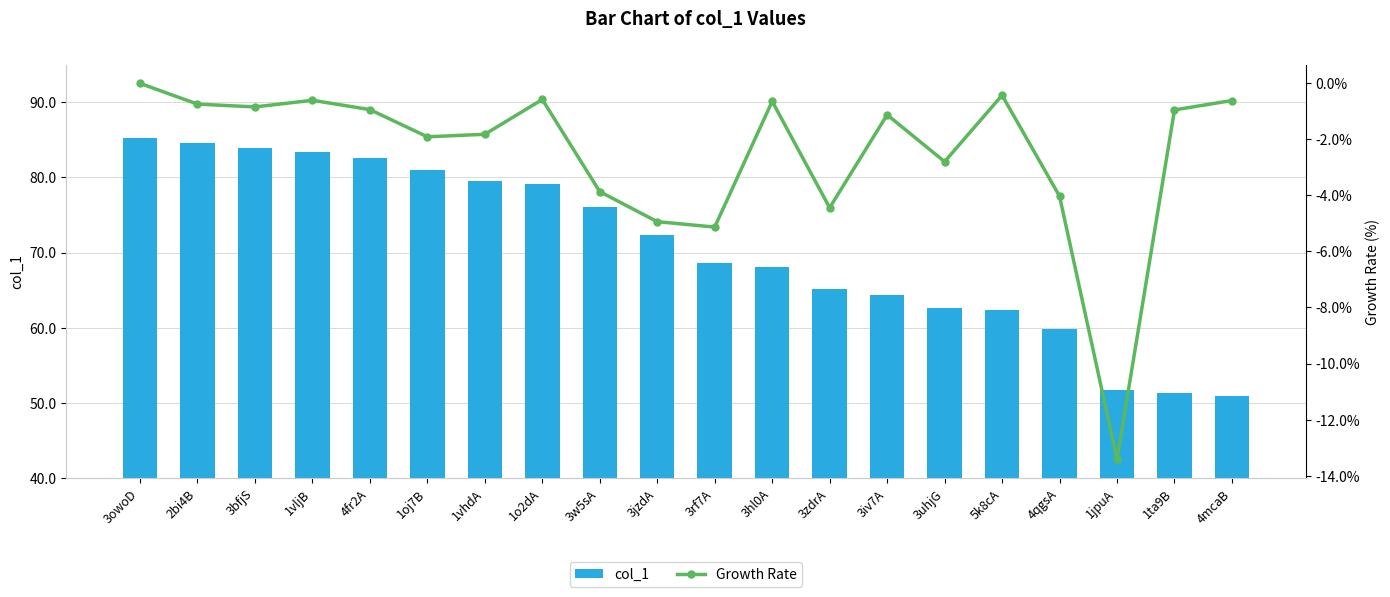

Which series changed the most between 1ta9B and 4mcaB?

Growth Rate